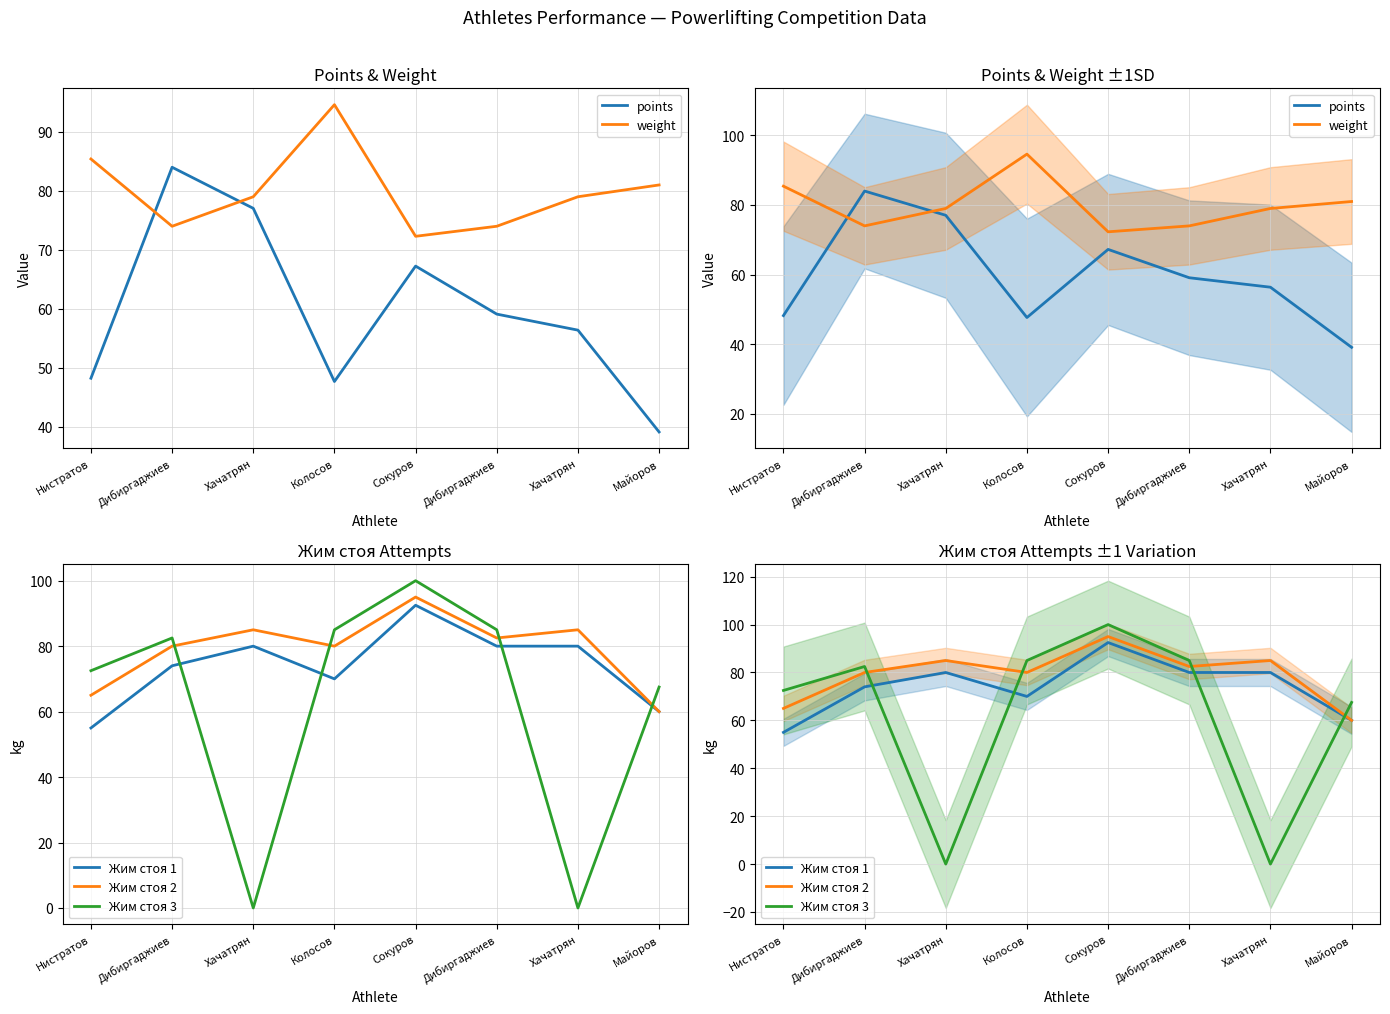

At which category does the chart reach its peak across all series?

Сокуров